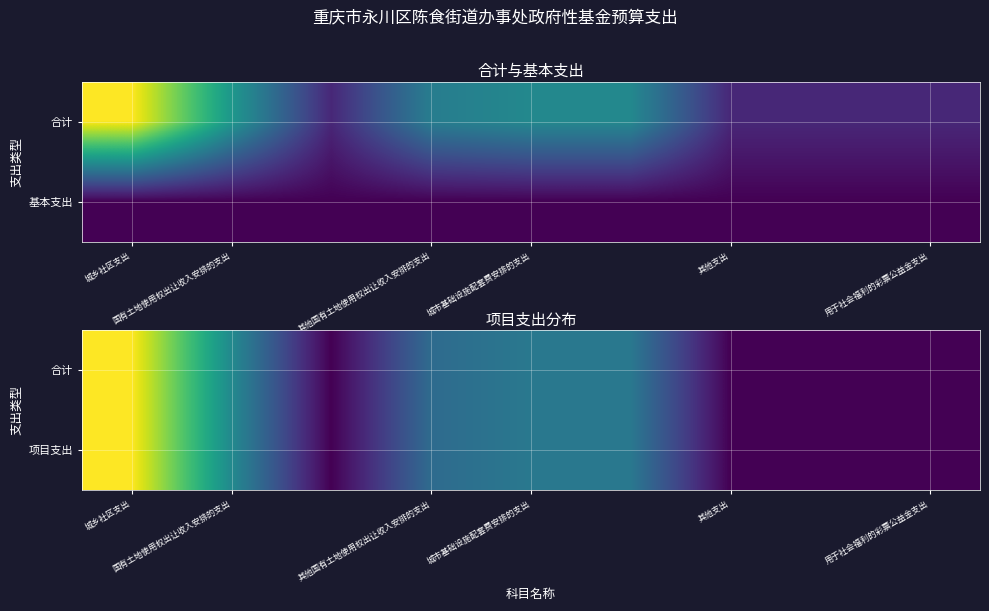

Rank the series at 其他支出 from highest to lowest value.

合计, 项目支出